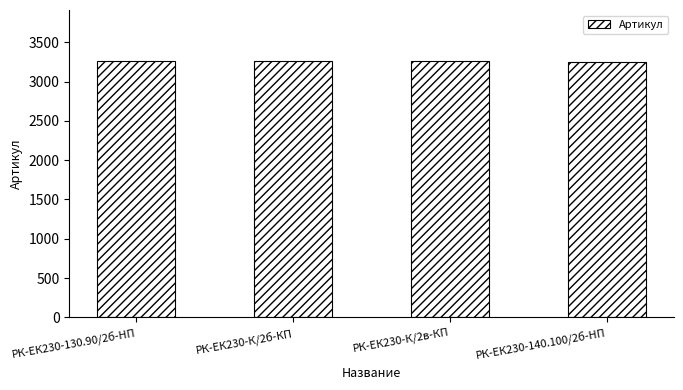

What is the label of the 1st bar from the left?

РК-ЕК230-130.90/2б-HП